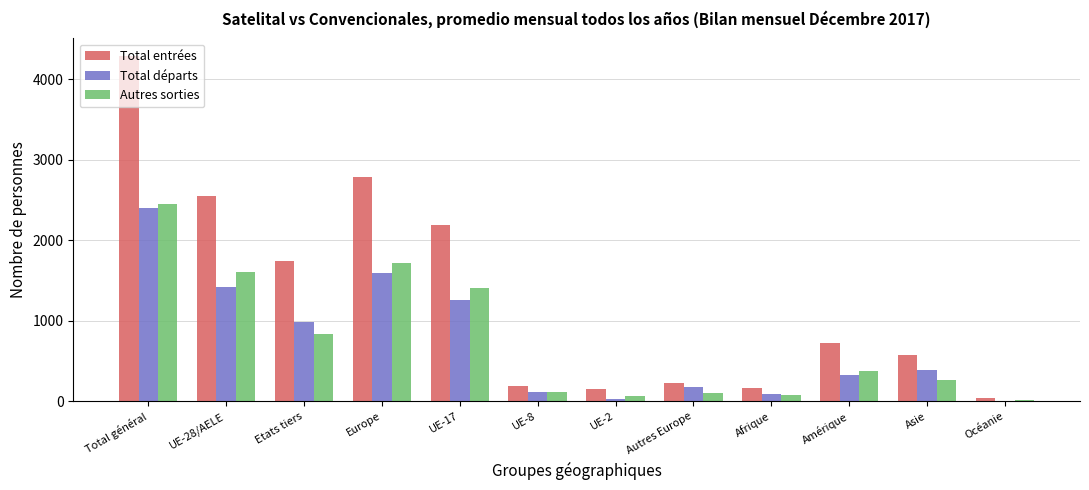

Which series changed the most between UE-2 and Asie?

Total entrées